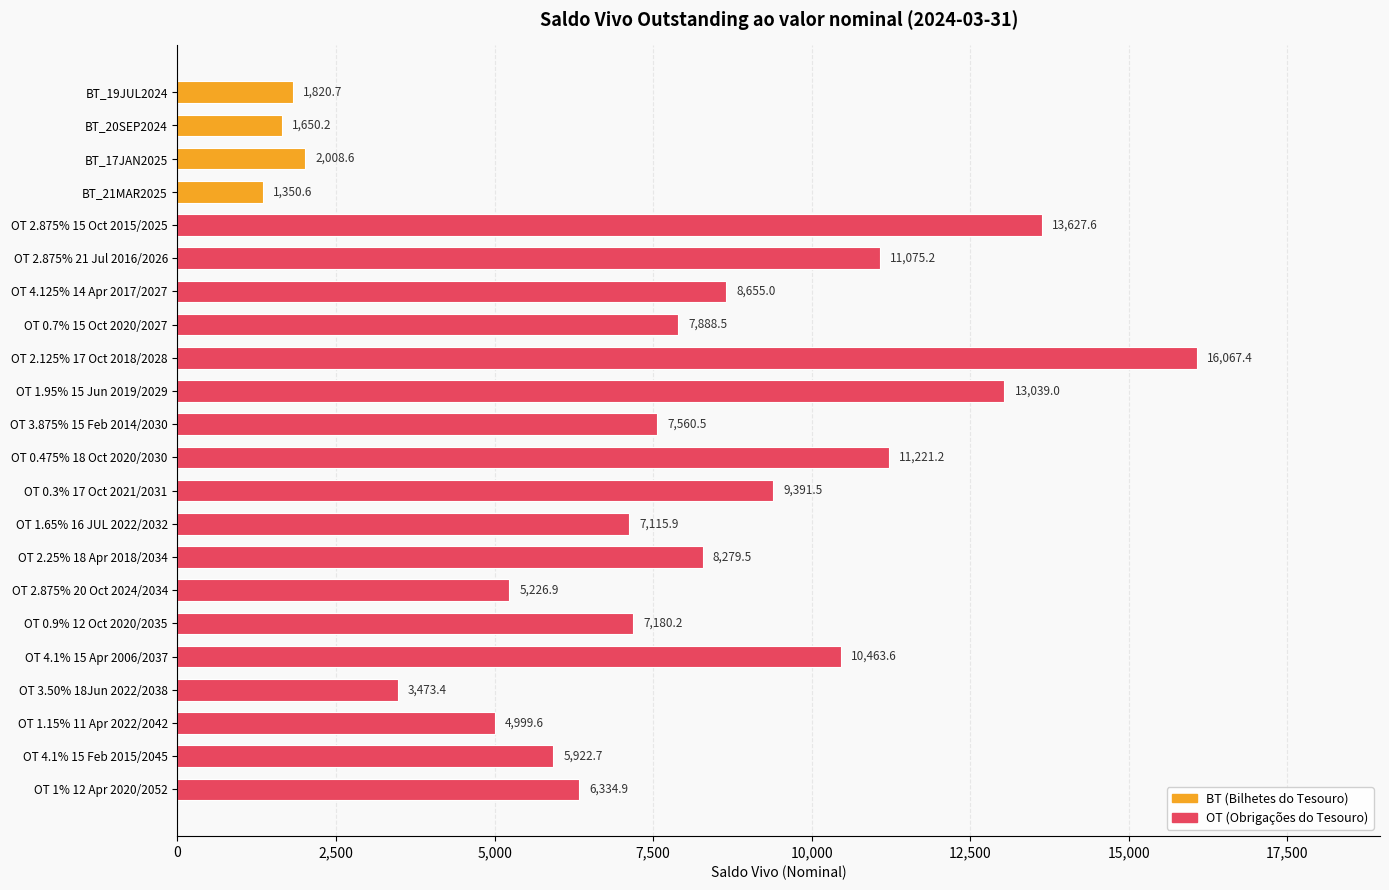

Are the bars grouped side by side (vs. stacked)?

No